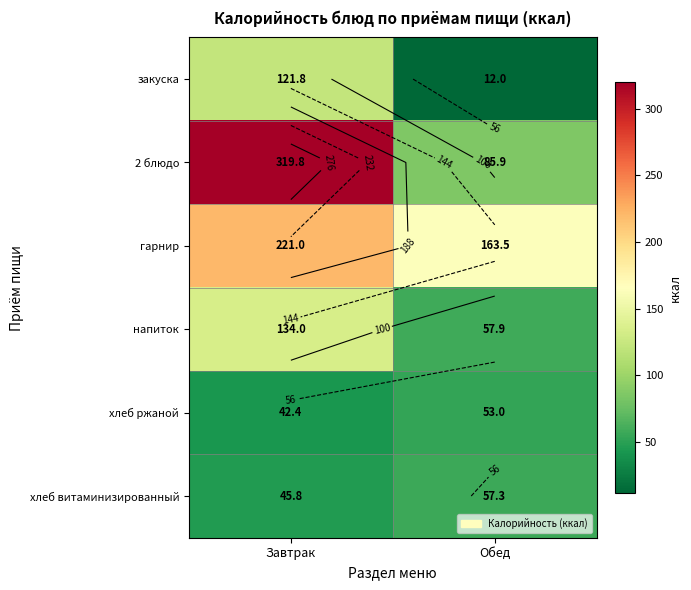

What is the sum of all закуска values?

133.8